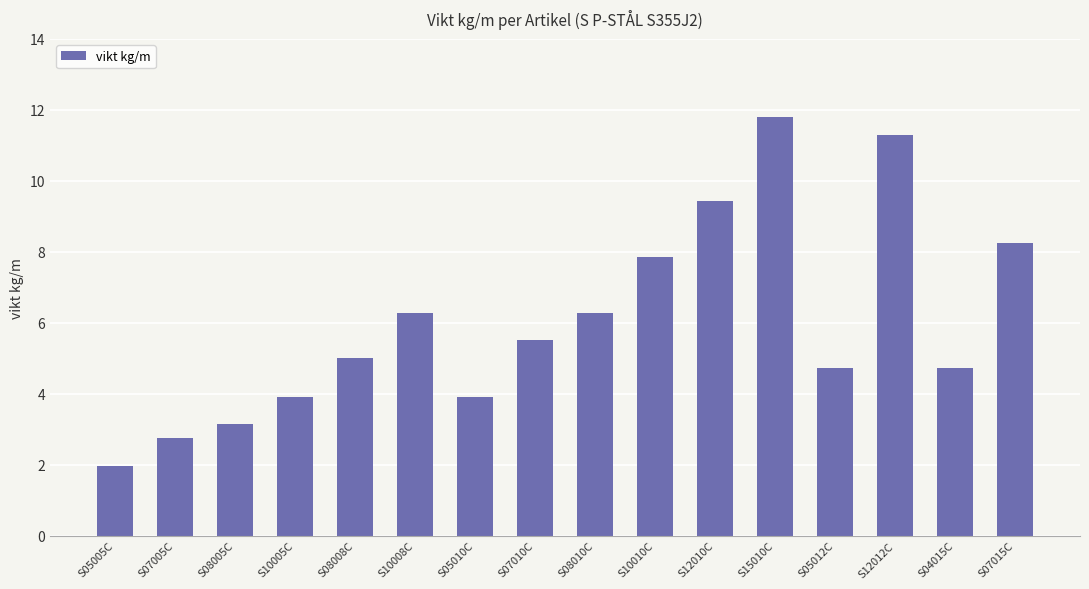

What is the label of the 12th bar from the left?

S15010C